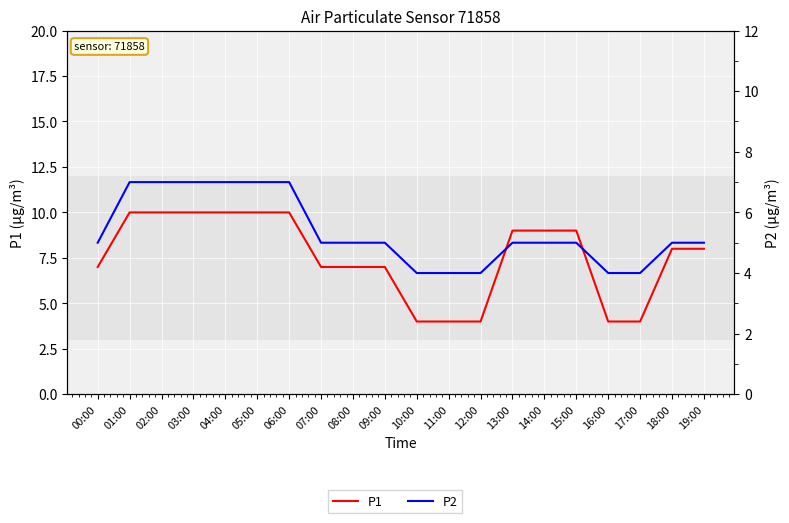

Where is P1 nearest to the value 7?

00:00